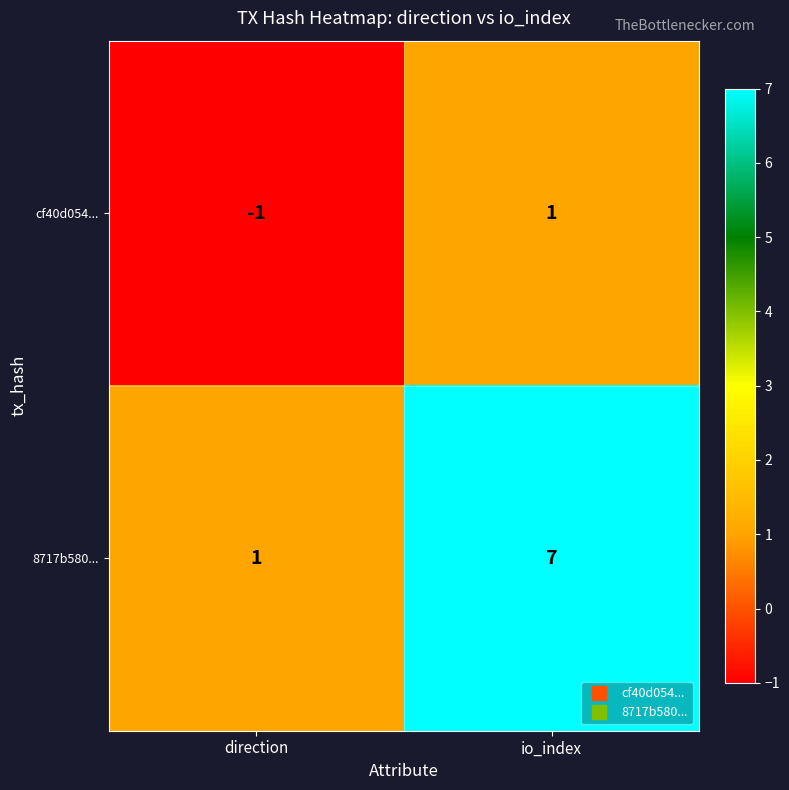

Which label corresponds to the smallest value in the chart?

direction